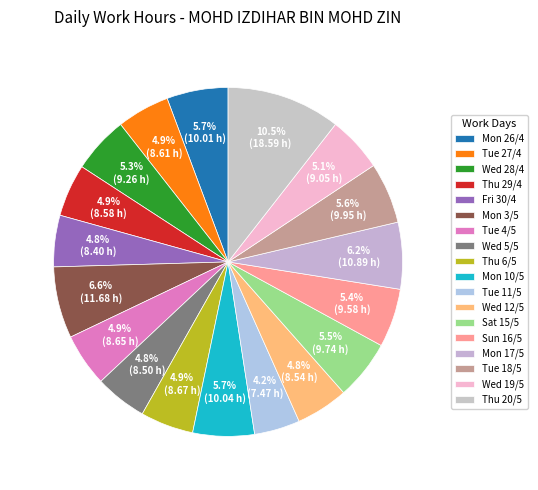

To the nearest percent, what percentage of the pie is Tue 11/5?

4%